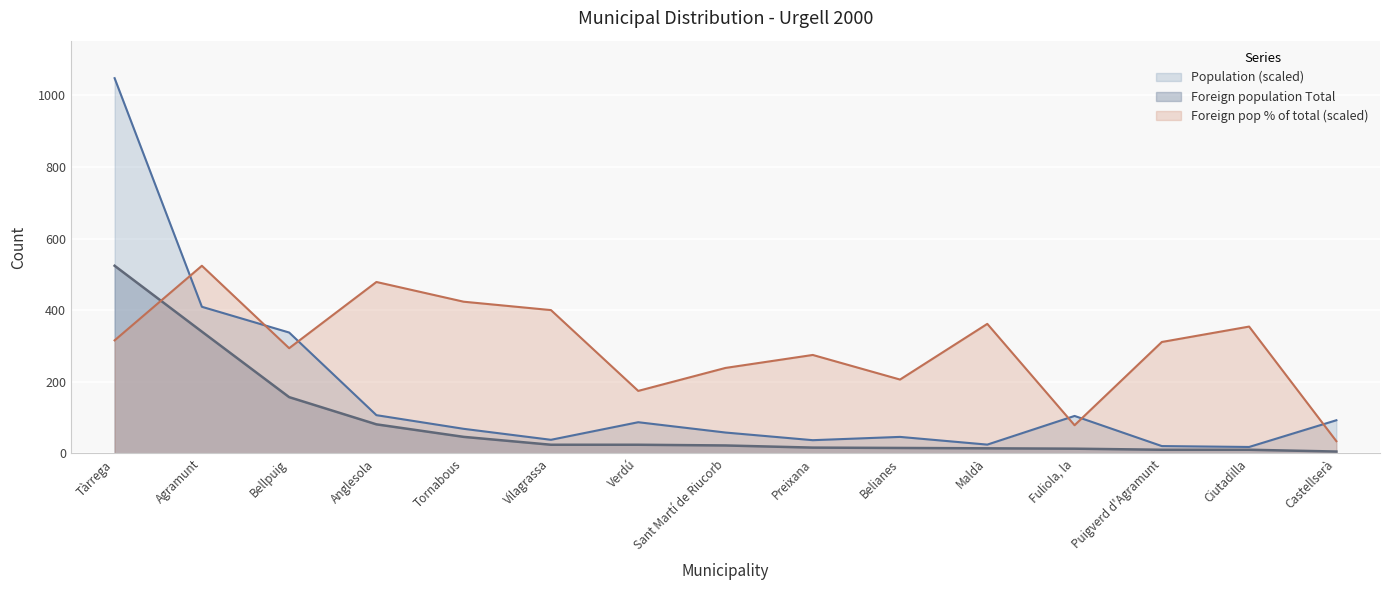

Read the Foreign population Total value at Puigverd d'Agramunt.

10.0